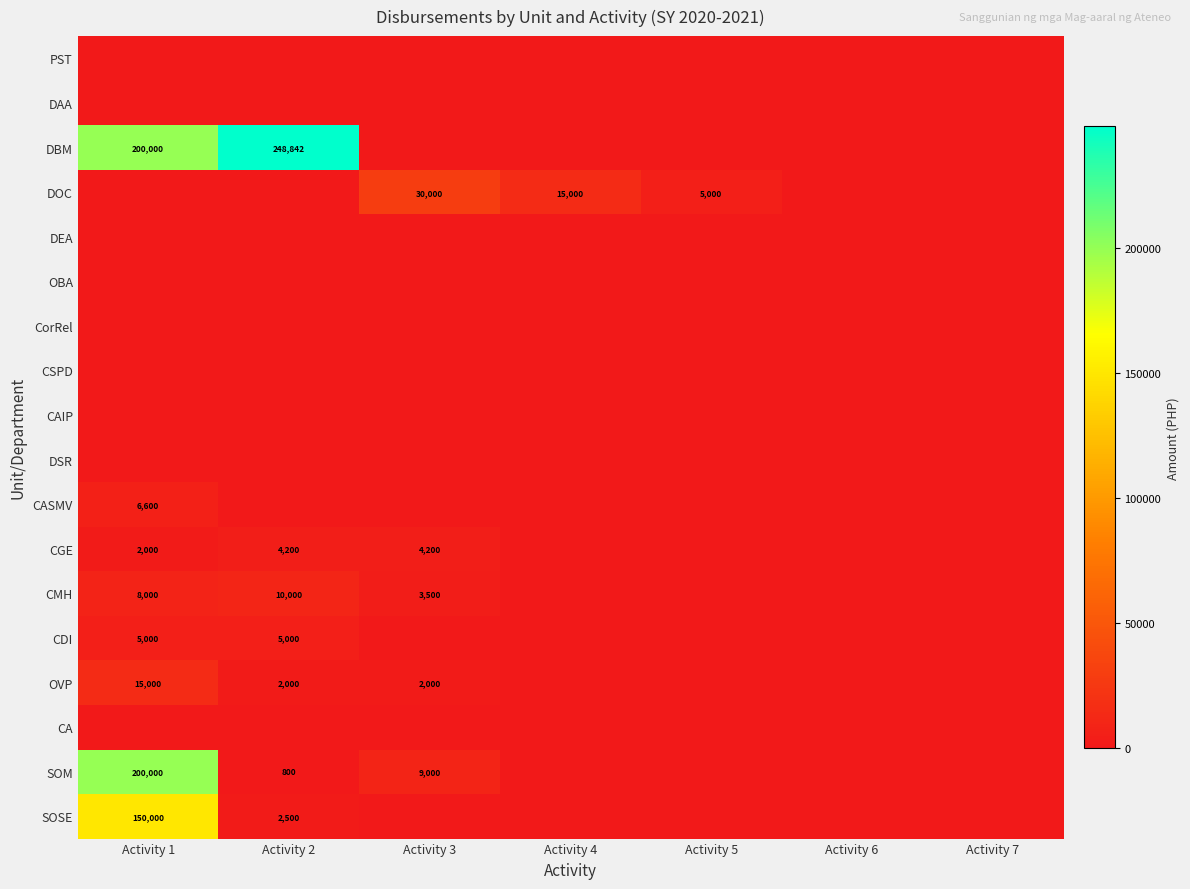

The CGE series shows 4200 at Activity 3. True or false?

True